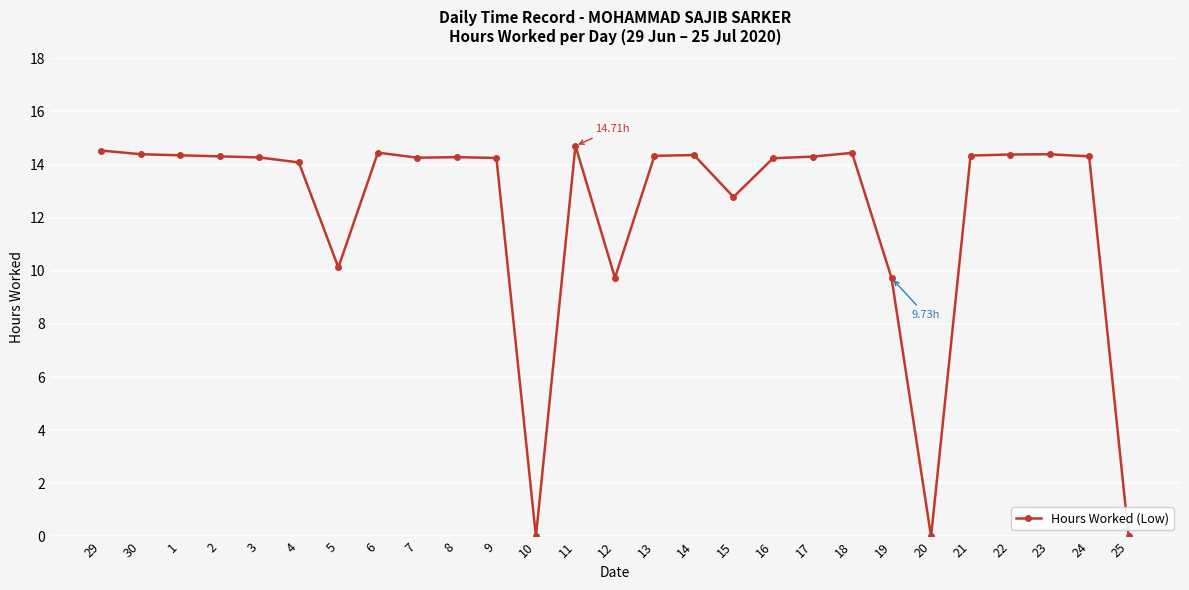

True or false: the data has more than 2 interior local peaks.

True